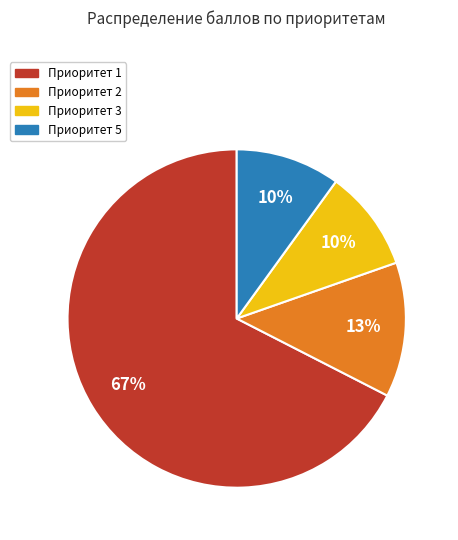

To the nearest percent, what is the average slice percentage?

25%